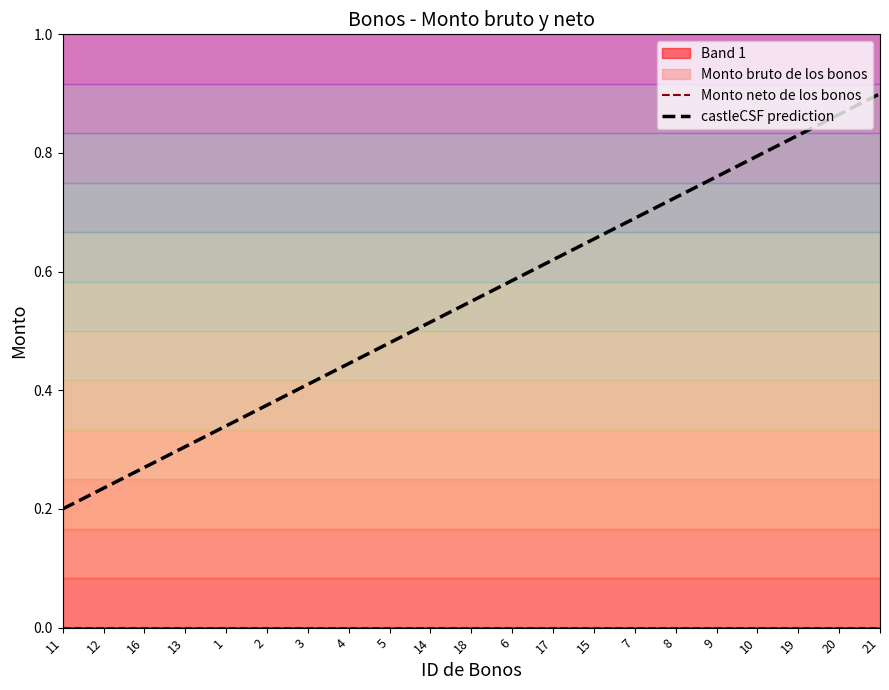

What is the highest value of the castleCSF prediction series?

0.9